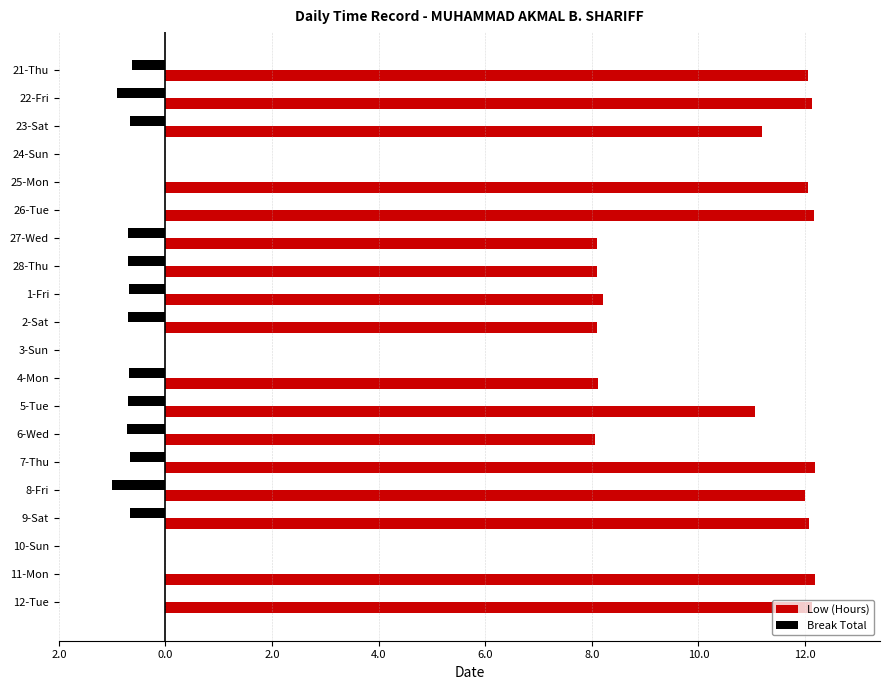

Reading left to right, extract all data points from this chart.

Low (Hours): 12.1	12.1	11.2	0.0	12.1	12.2	8.1	8.1	8.2	8.1	0.0	8.1	11.1	8.1	12.2	12.0	12.1	0.0	12.2	12.1
Break Total: -0.6	-0.9	-0.7	0.0	0.0	0.0	-0.7	-0.7	-0.7	-0.7	0.0	-0.7	-0.7	-0.7	-0.7	-1.0	-0.7	0.0	0.0	0.0